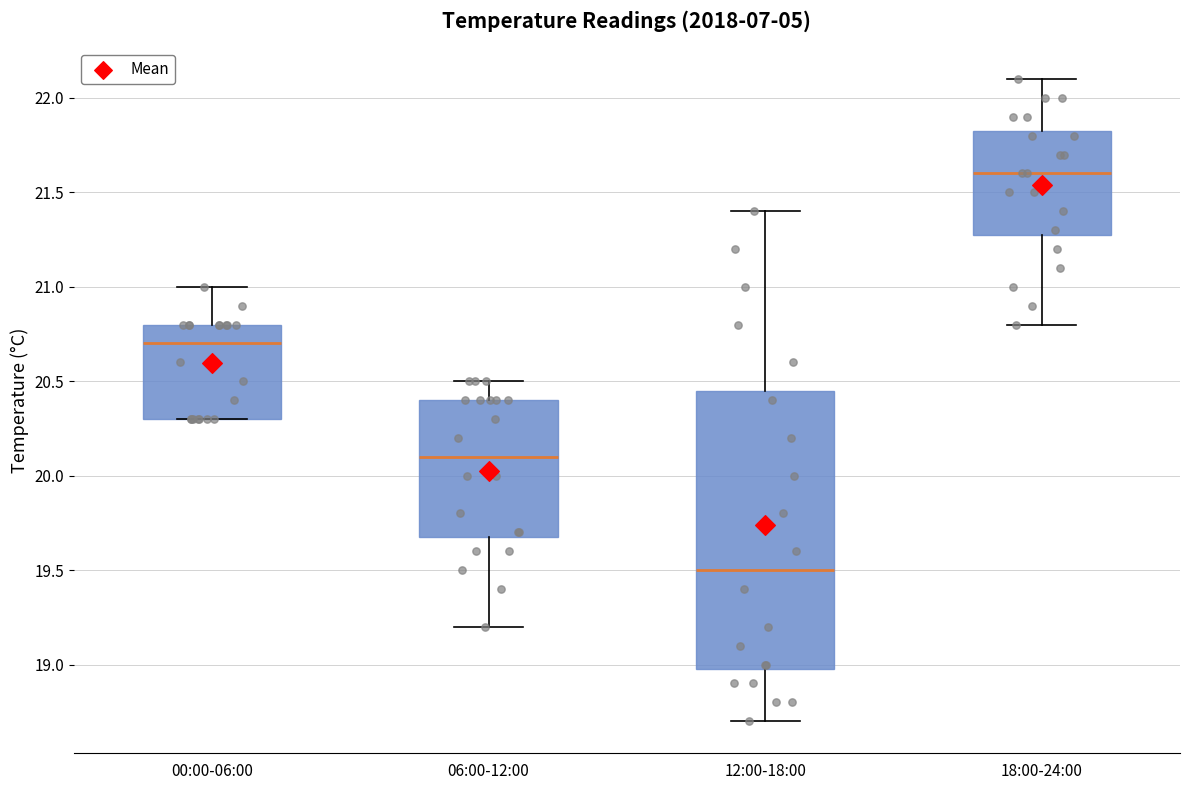

Reading left to right, read every box against the y-axis: the position of its median line, the range the box covers, and the ends of its whiskers. The values are not printed on the chart, so give them approximately, as read against the axis.

00:00-06:00: median 20.70, box 20.30 to 20.80, whiskers 20.30 to 21.00
06:00-12:00: median 20.10, box 19.70 to 20.40, whiskers 19.20 to 20.50
12:00-18:00: median 19.50, box 19.00 to 20.45, whiskers 18.70 to 21.40
18:00-24:00: median 21.60, box 21.30 to 21.85, whiskers 20.80 to 22.10